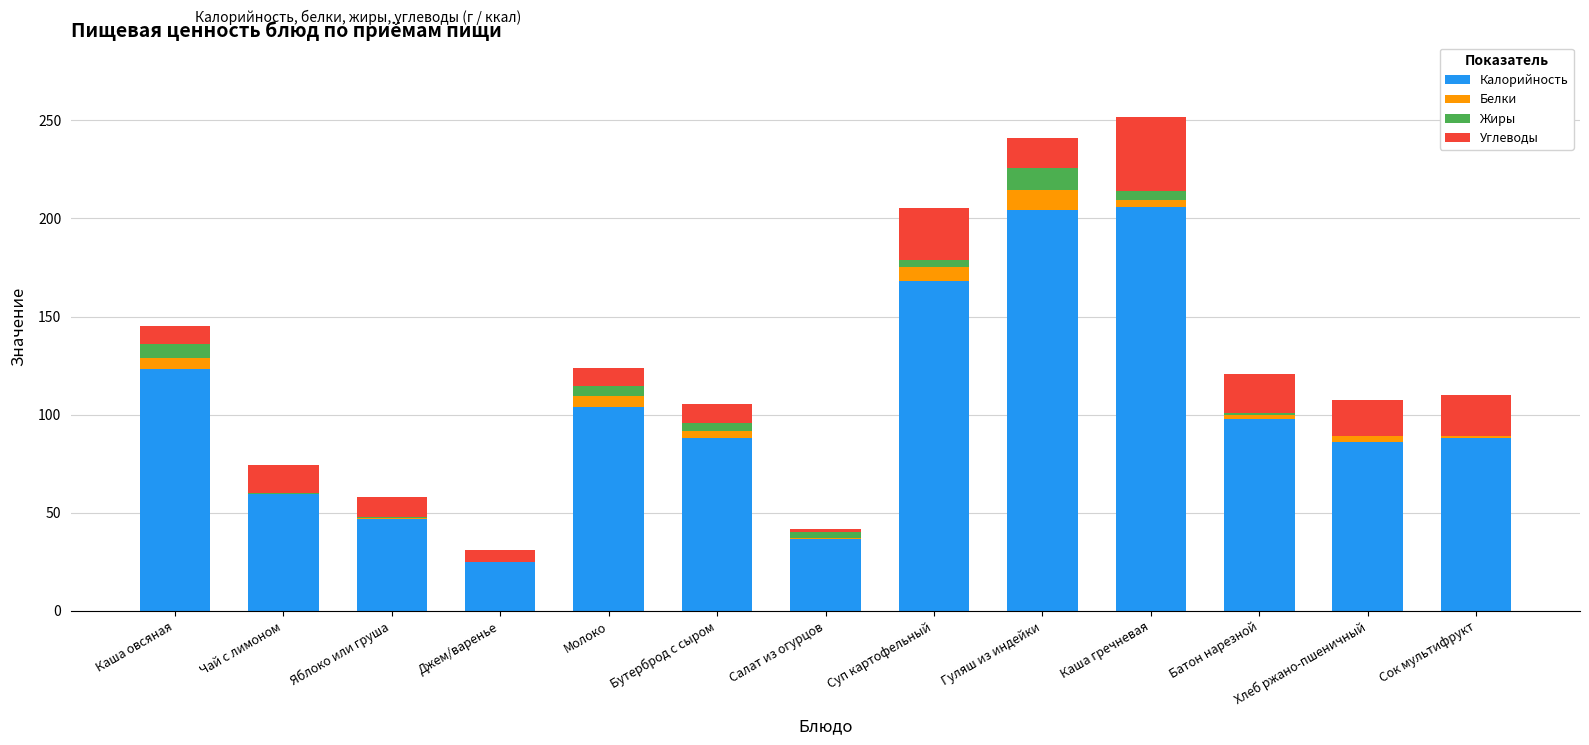

Count the number of categories in the chart.

13